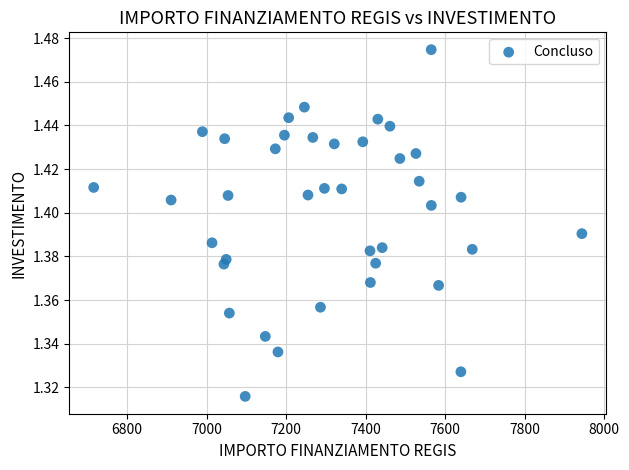

What is the range of X values (max minus min)?

1227.8